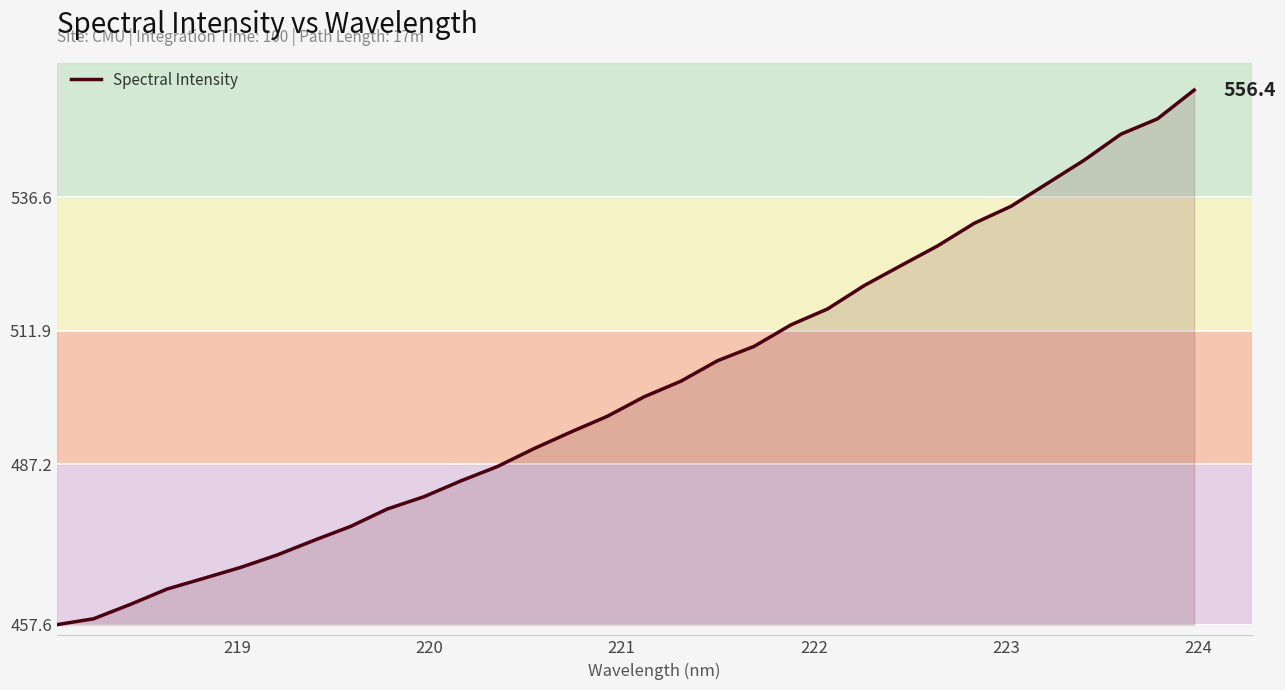

What is the smallest value displayed?

457.6